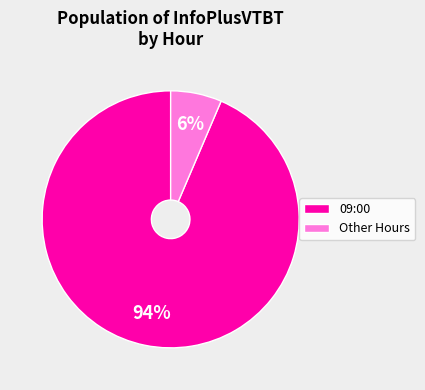

Is there a majority slice in this chart?

Yes